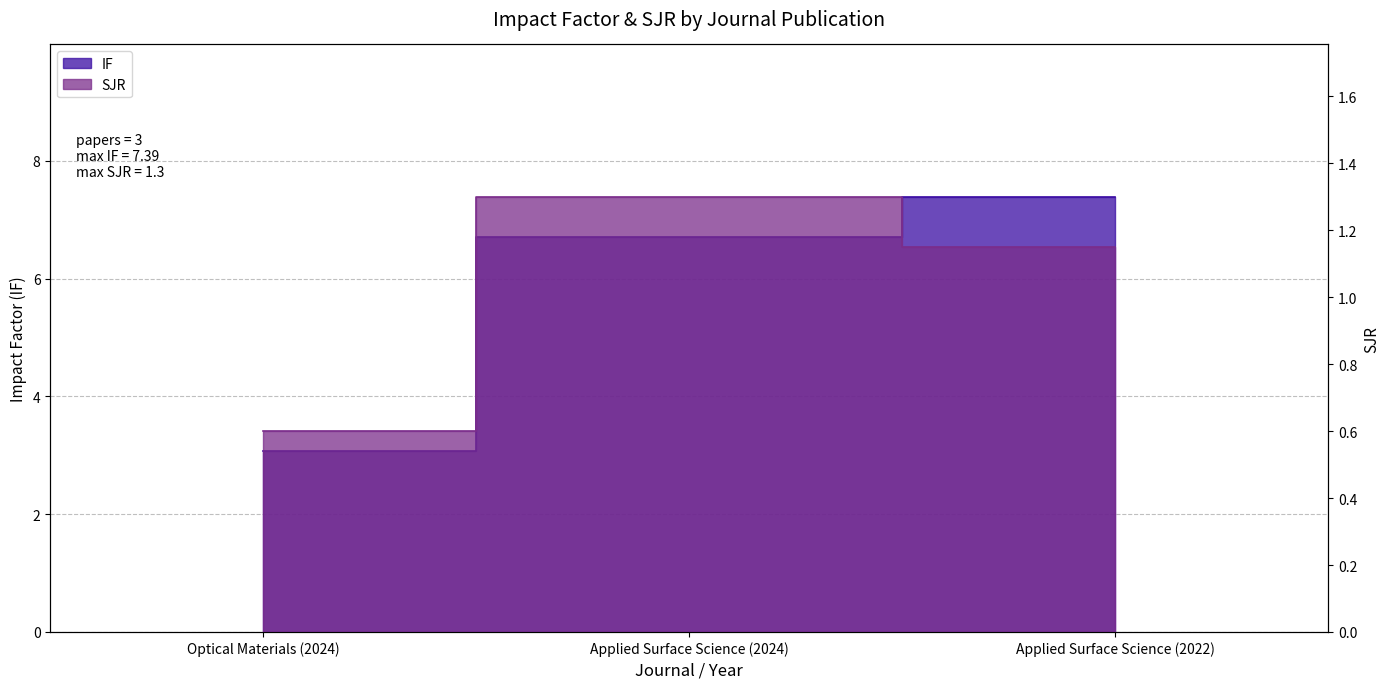

What is the highest value of the IF series?

7.4